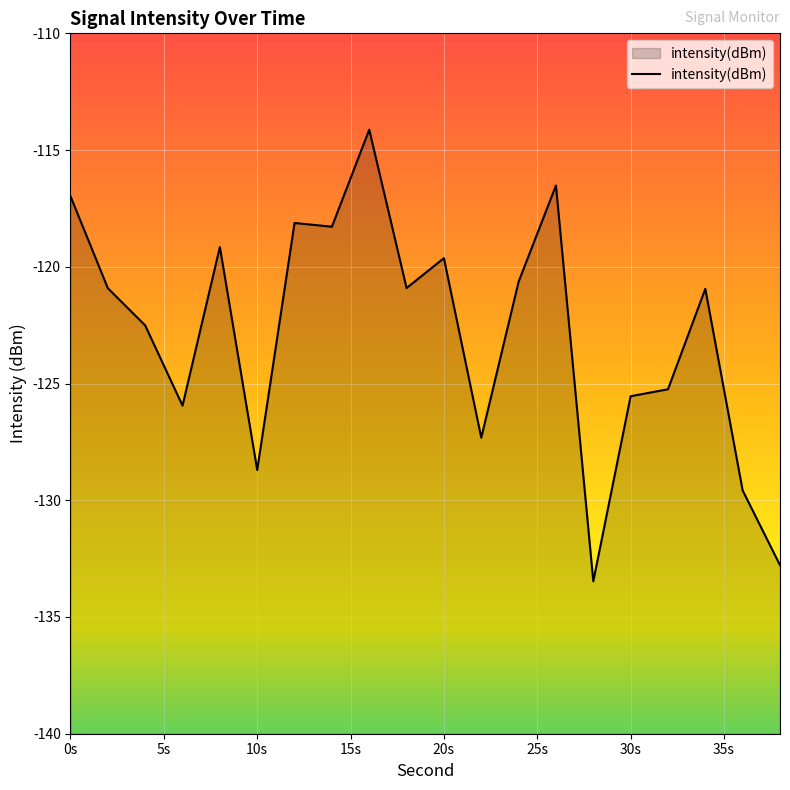

The value at 10s is -128.7. True or false?

True